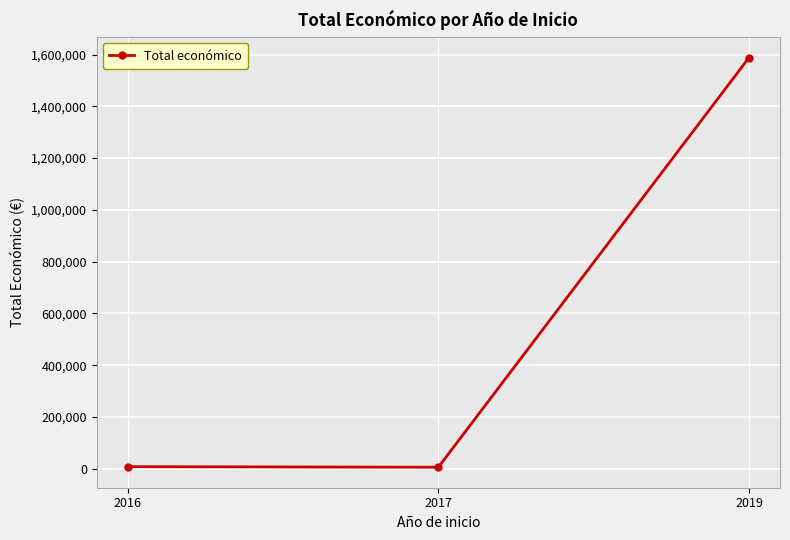

Count the number of categories in the chart.

3